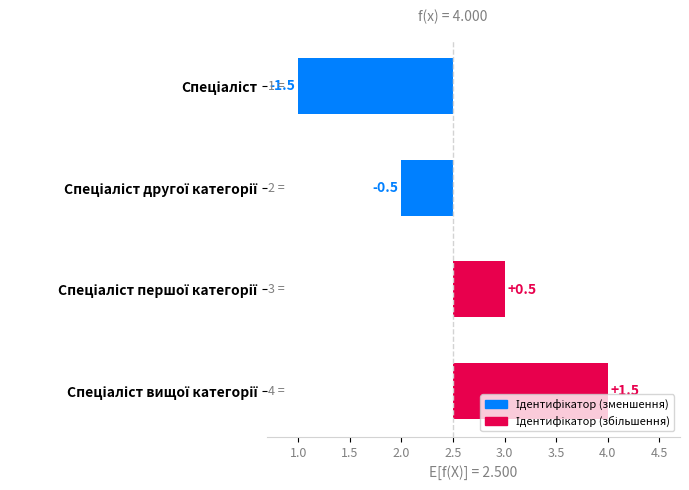

What is the difference between the values at Спеціаліст вищої категорії and Спеціаліст першої категорії?

1.0